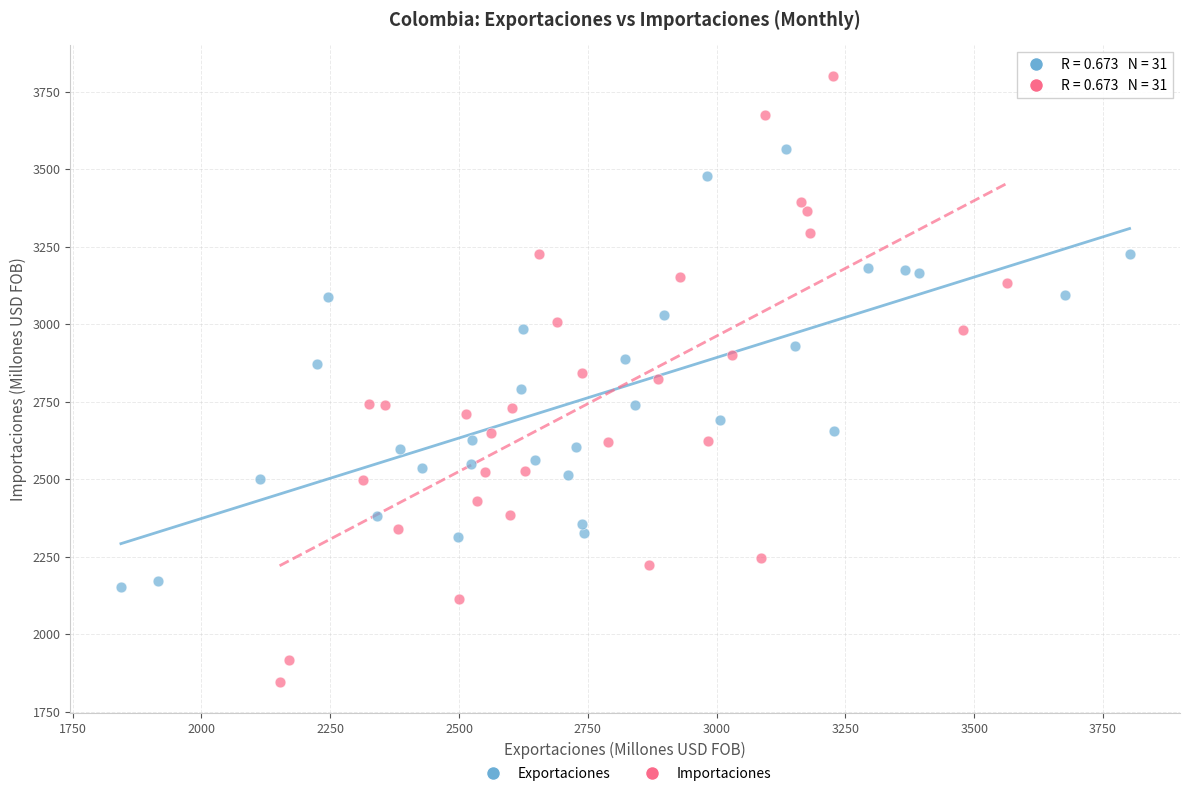

Which series reaches the minimum Y coordinate?

Importaciones